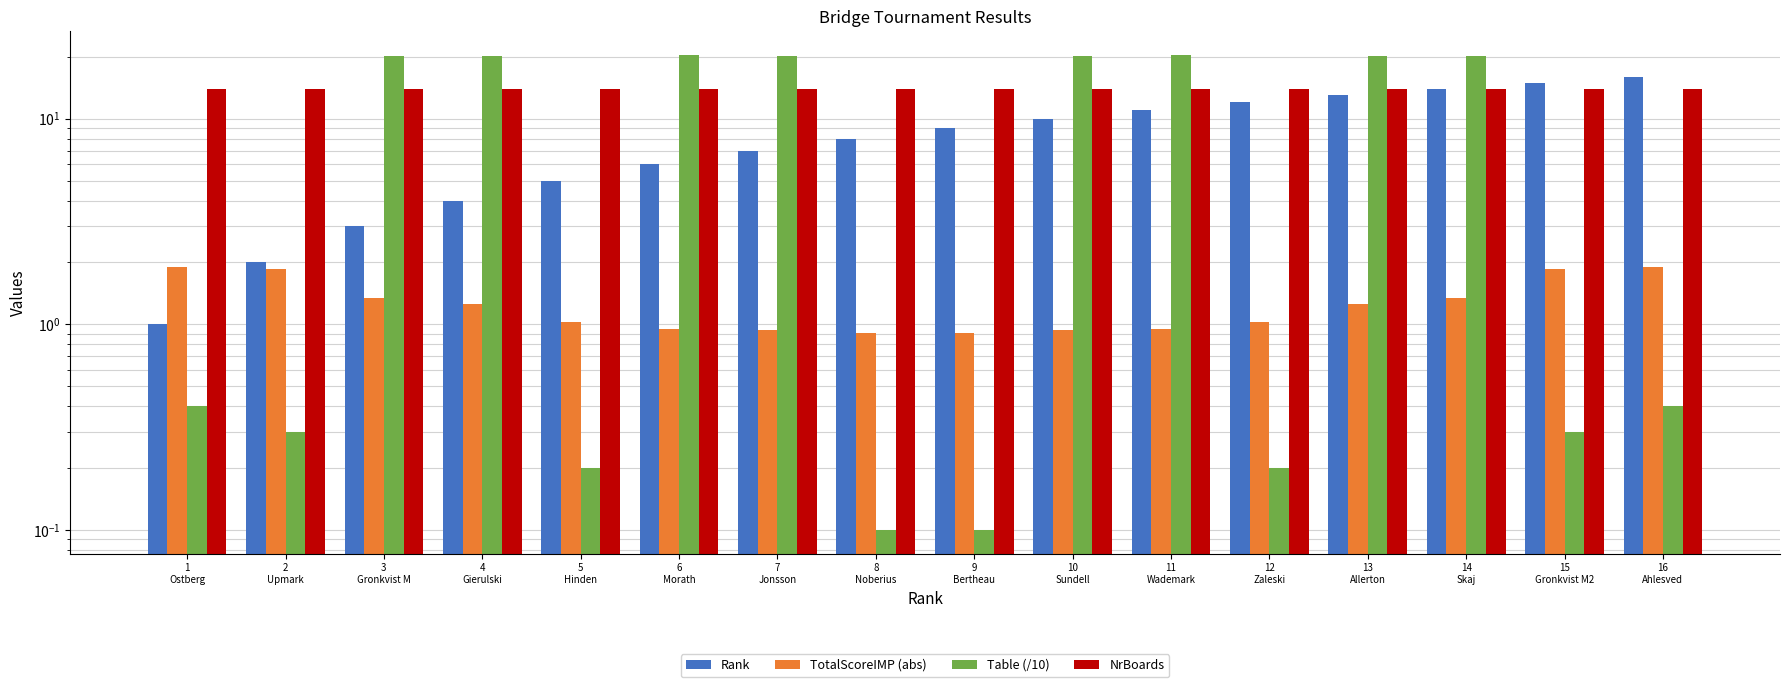

What is the difference between the Rank values at 5
Hinden and 15
Gronkvist M2?

10.0